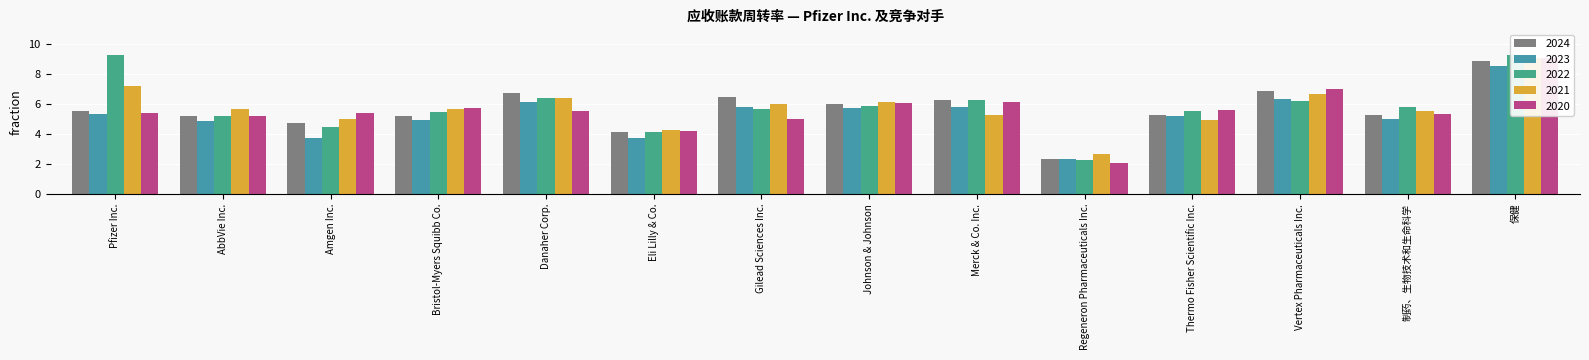

Which series has the largest total across all categories?

2022